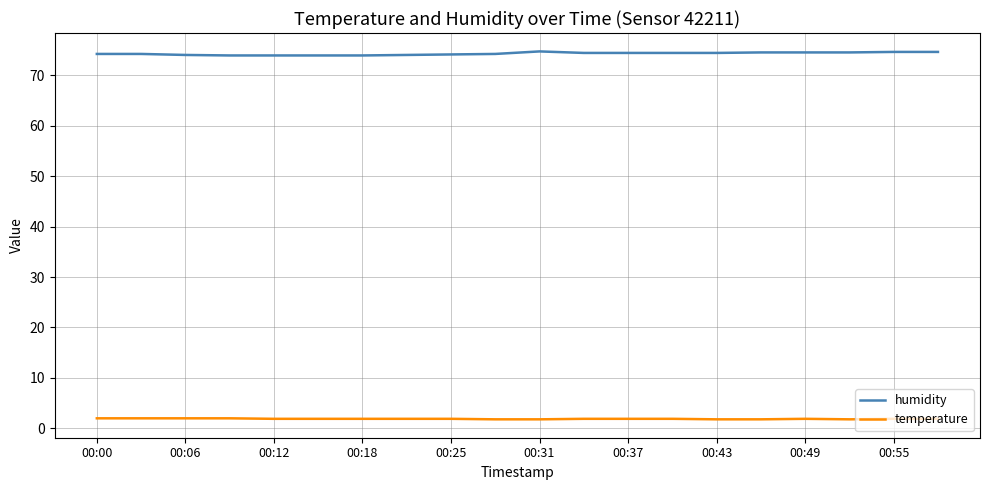

What is the greatest value displayed?

74.7